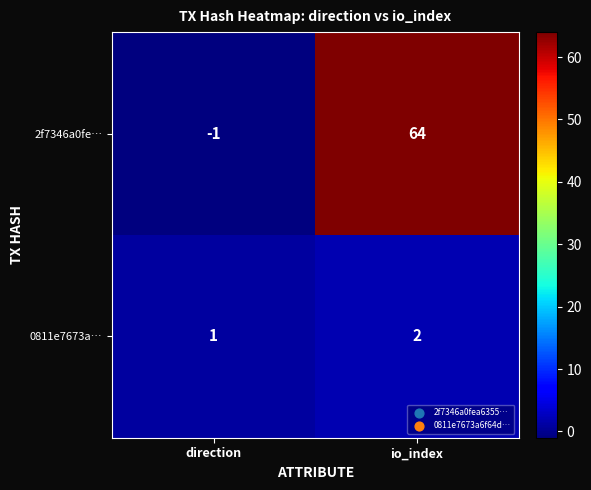

What is the sum of the 2f7346a0fe… values at io_index and direction?

63